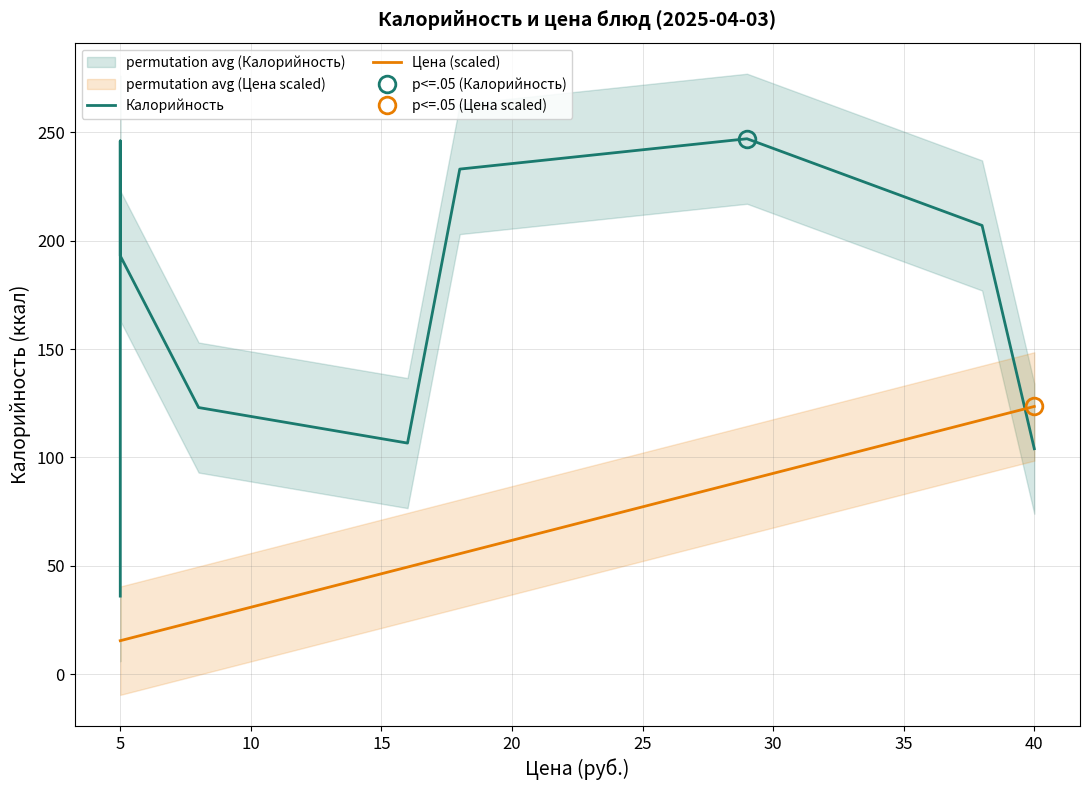

Count the number of categories in the chart.

9